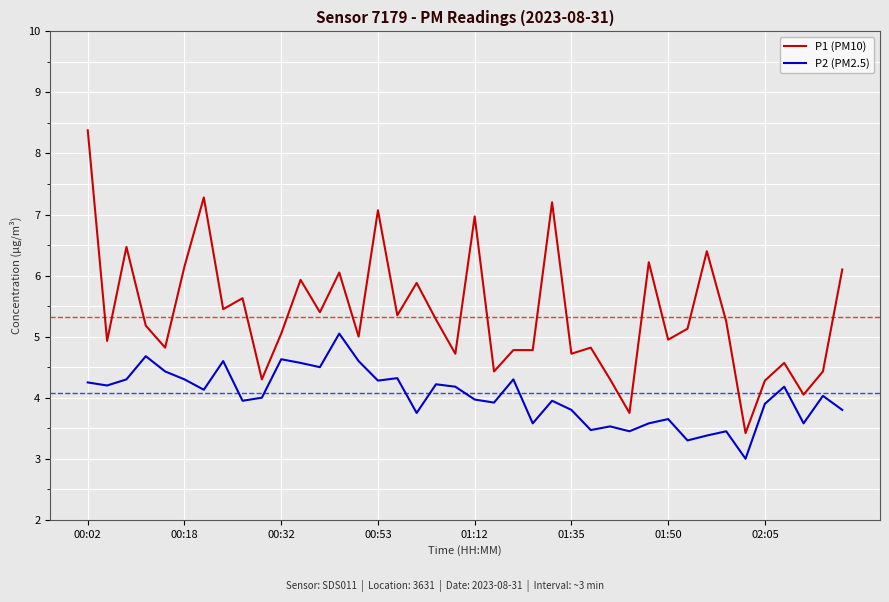

List the series in order of their overall mean, highest first.

P1 (PM10), P2 (PM2.5)